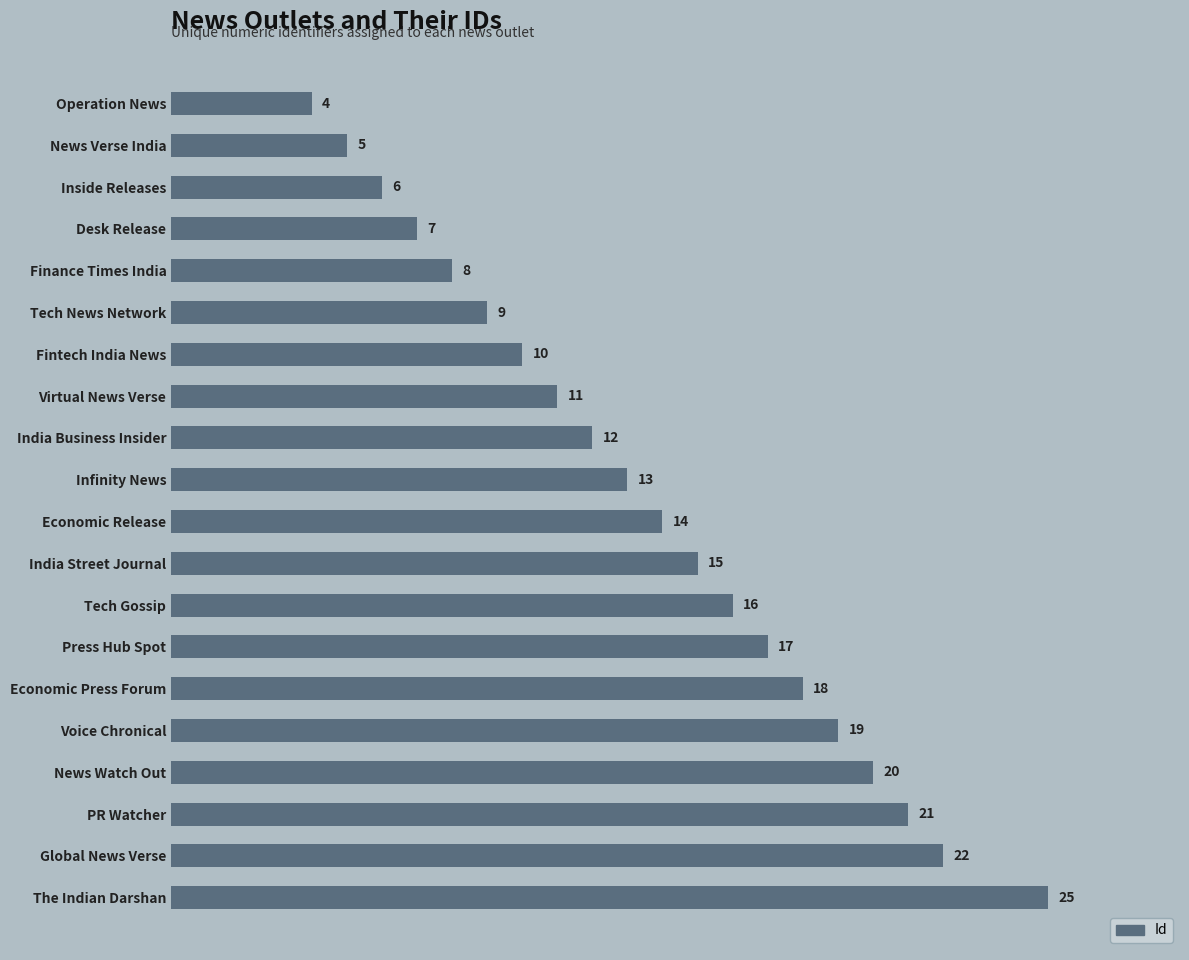

List the labels in order of value, largest first.

The Indian Darshan, Global News Verse, PR Watcher, News Watch Out, Voice Chronical, Economic Press Forum, Press Hub Spot, Tech Gossip, India Street Journal, Economic Release, Infinity News, India Business Insider, Virtual News Verse, Fintech India News, Tech News Network, Finance Times India, Desk Release, Inside Releases, News Verse India, Operation News